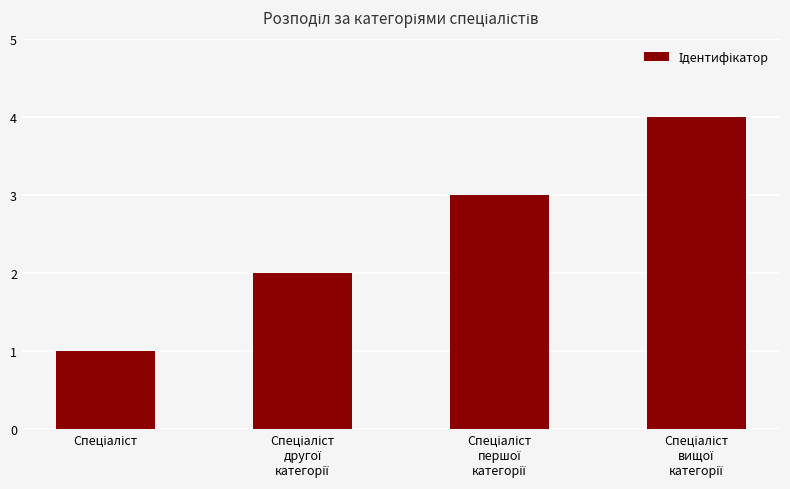

Are the bars horizontal?

No